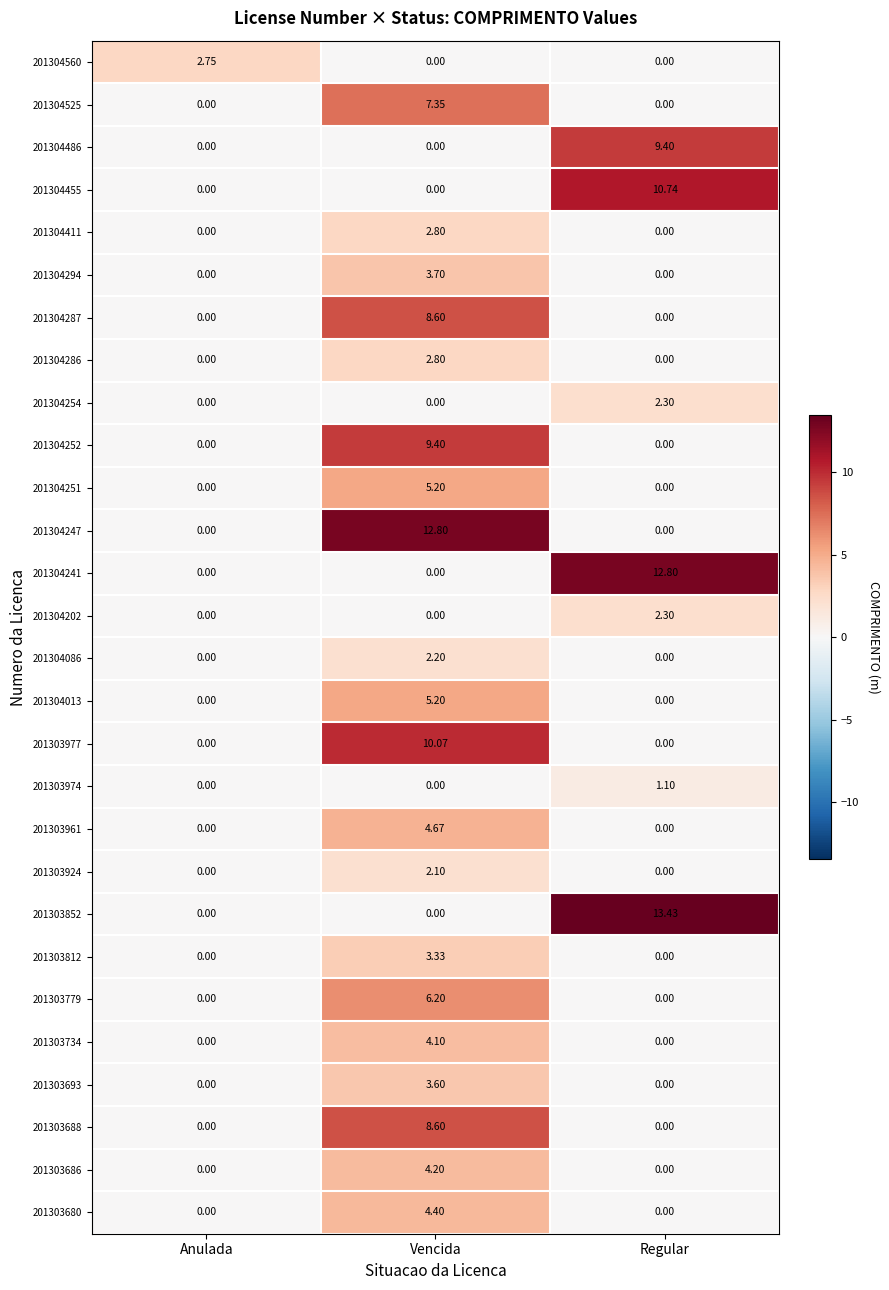

What is the greatest value displayed?

13.4